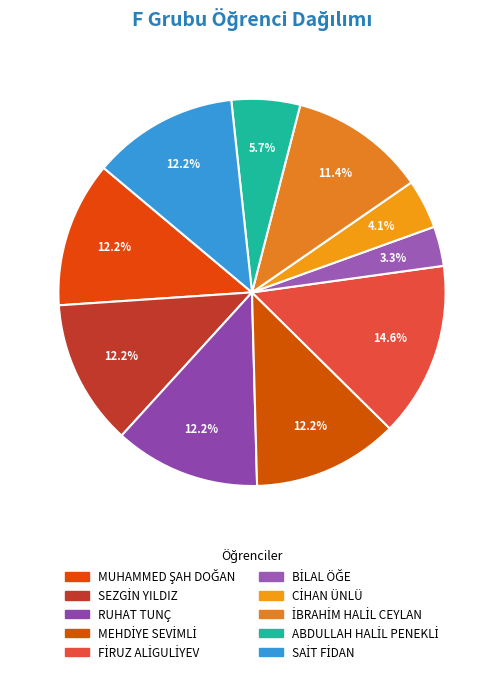

Does RUHAT TUNÇ represent more than half of the total?

No